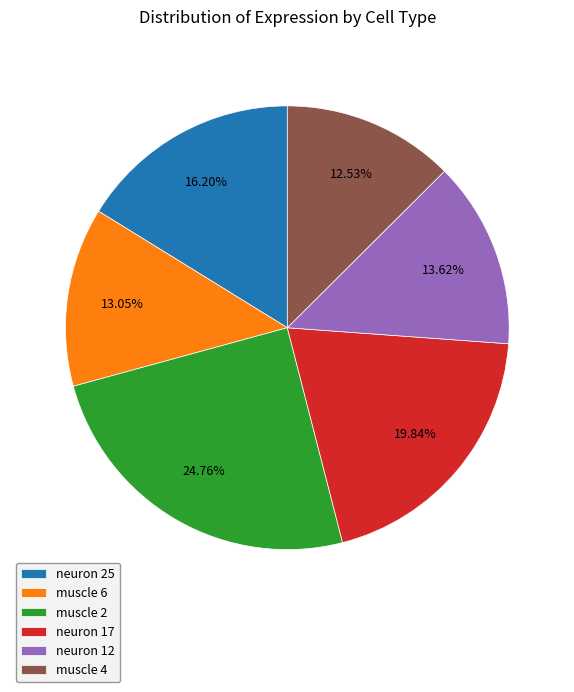

What percentage is the muscle 6 slice, to the nearest percent?

13%